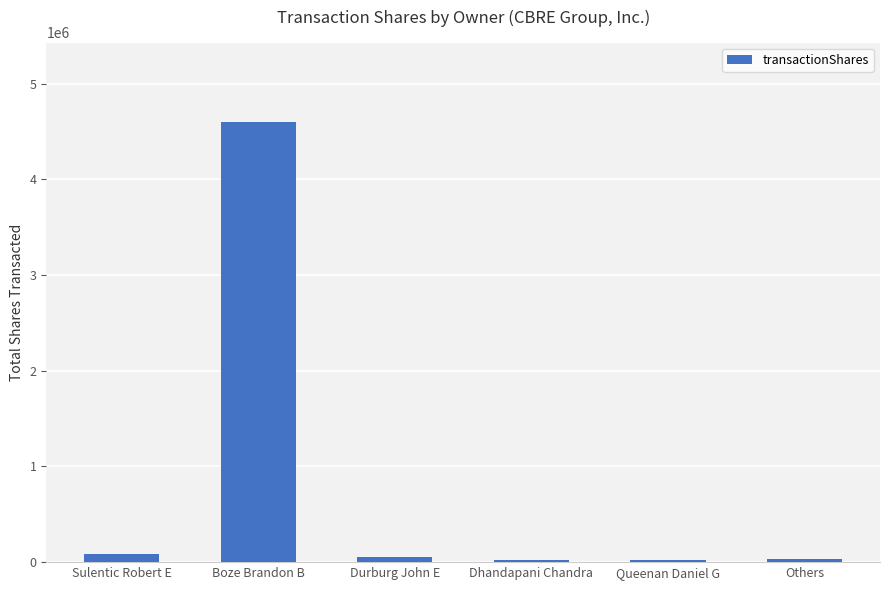

What is the value of the 6th bar from the left?

36528